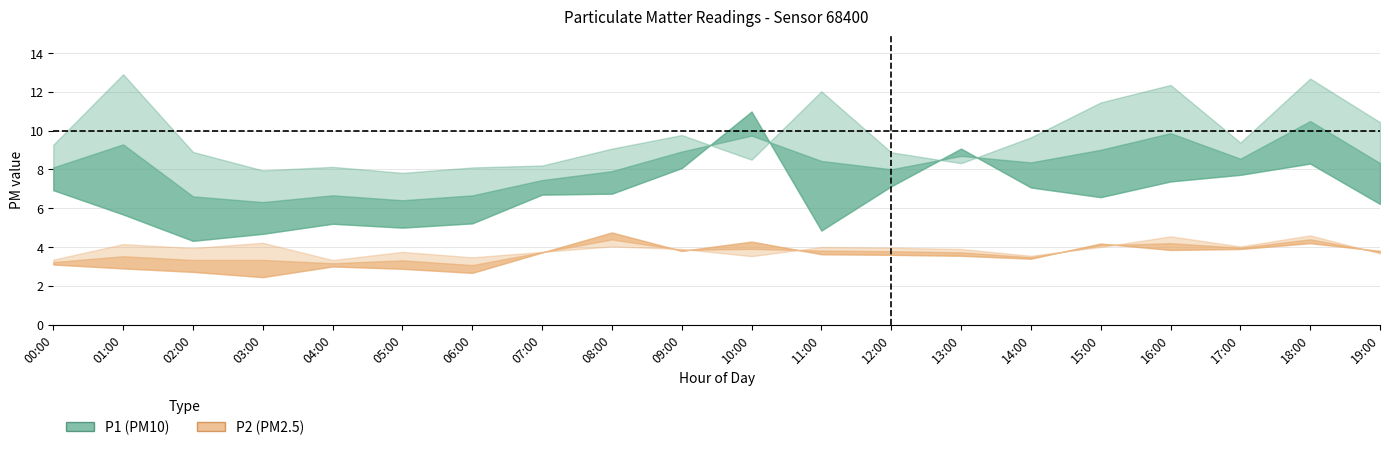

At which label is P2 closest to 3?

04:00